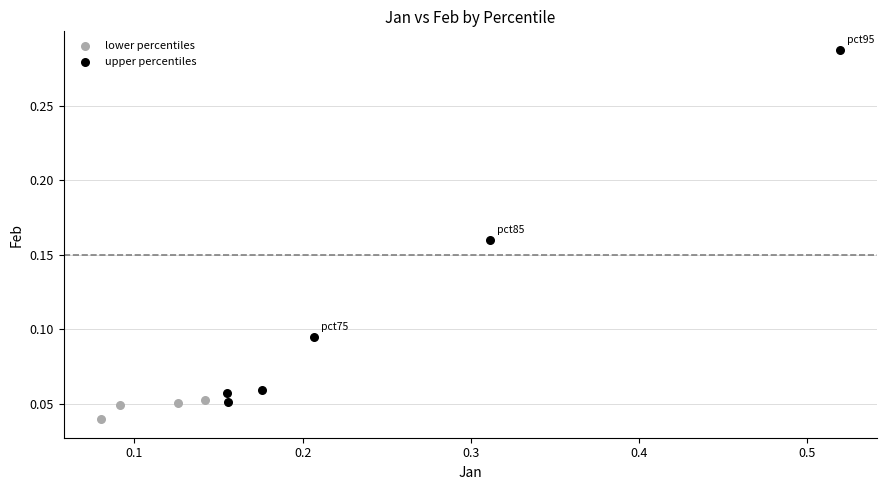

Which series has the largest Y range (max minus min)?

upper percentiles